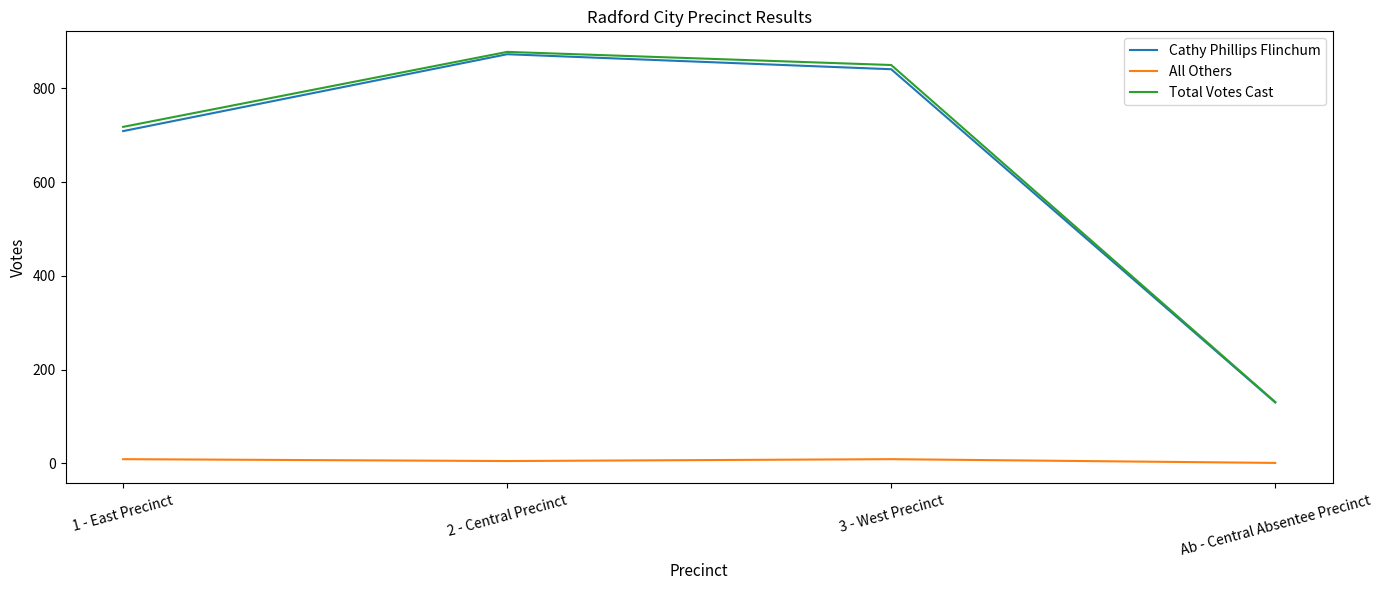

What is the highest value of the Total Votes Cast series?

878